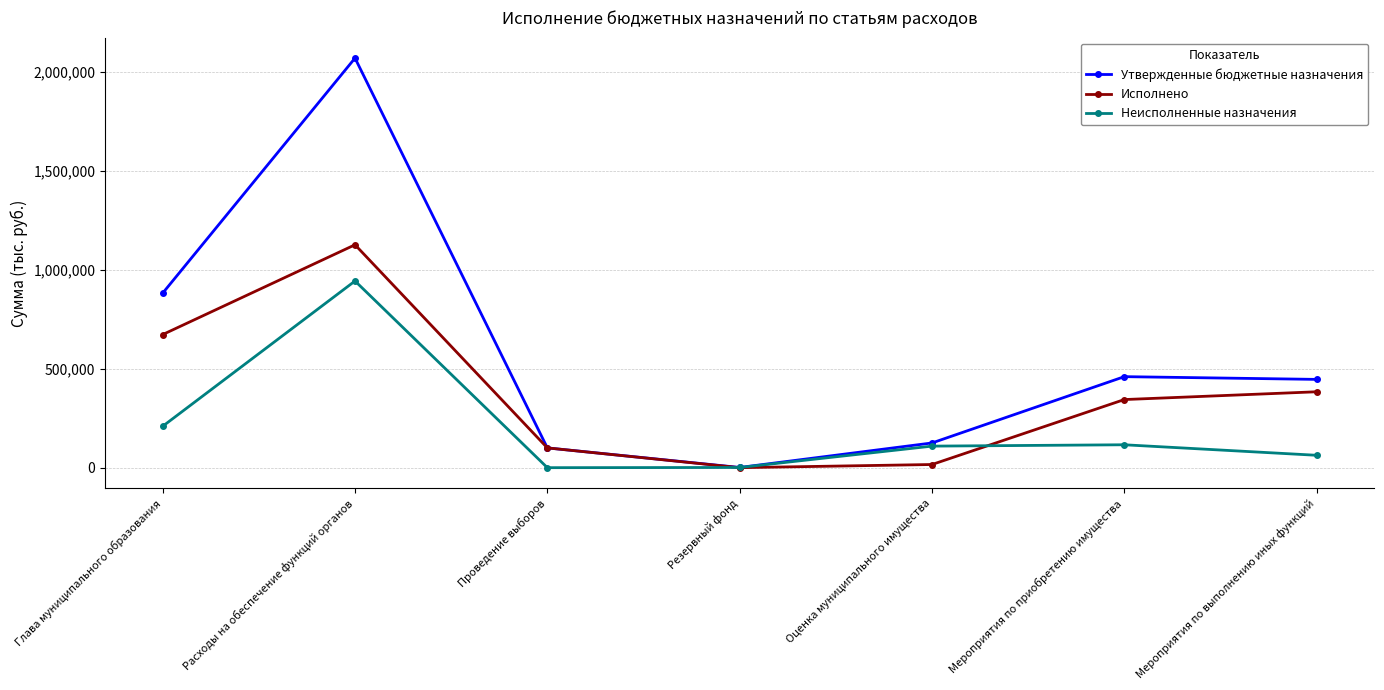

At which label does Неисполненные назначения reach its peak?

Расходы на обеспечение функций органов